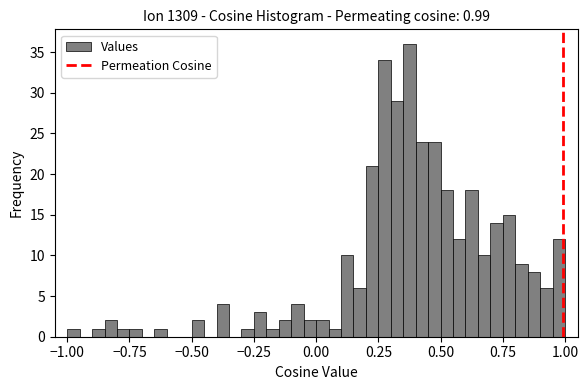

Around what value on the x-axis is the tallest bar? Give the approximate position of its centre, as read against the axis.

0.40